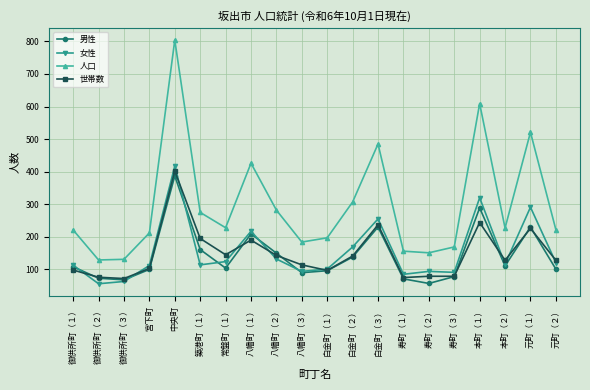

At 築港町（１）, list the series in order from largest to smallest.

人口, 世帯数, 男性, 女性